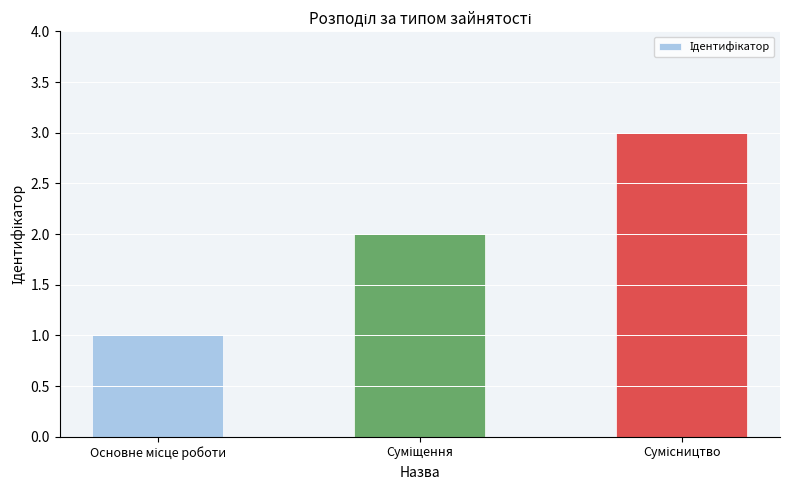

What is the greatest value displayed?

3